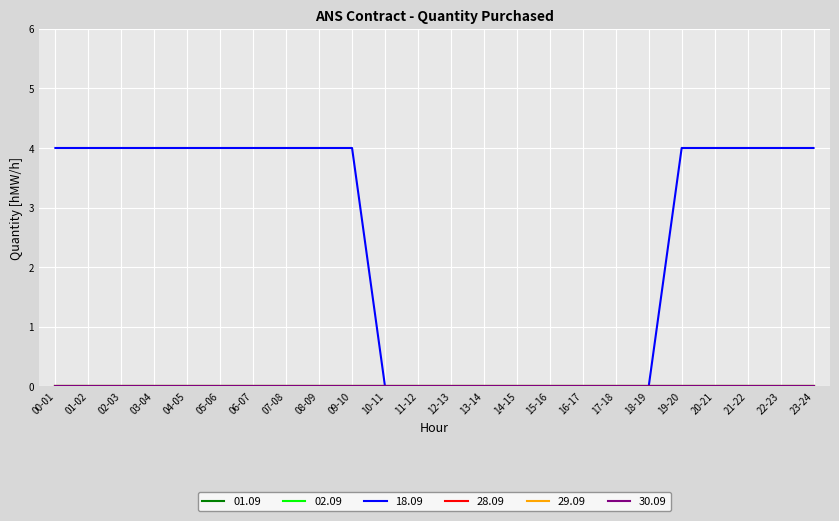

Which category has the lowest value in the 29.09 series?

00-01